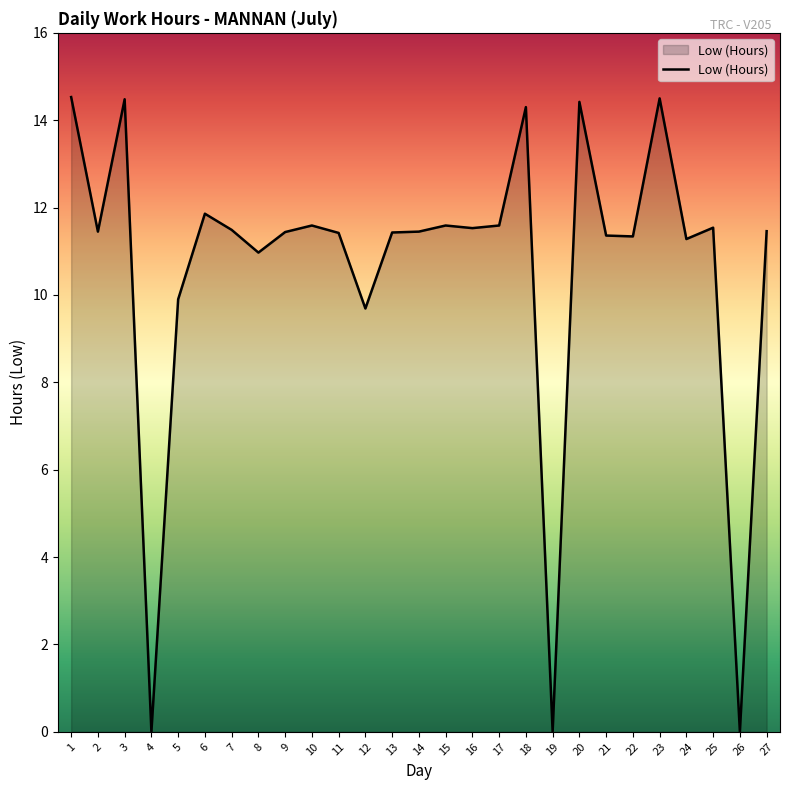

What is the difference between the maximum and minimum values?

14.5